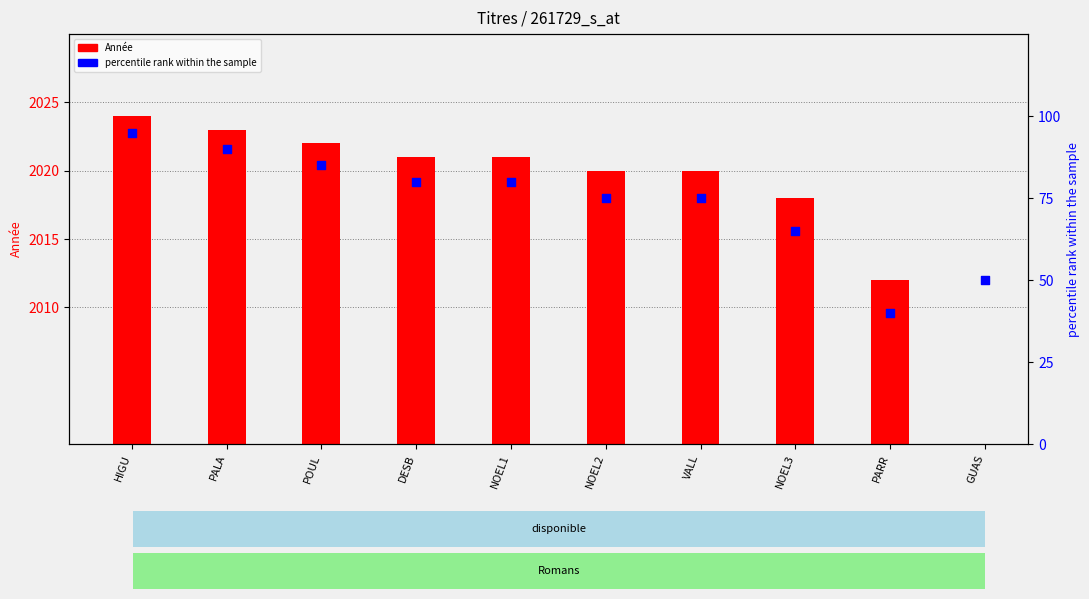

At which category is the sum across all series the highest?

HIGU